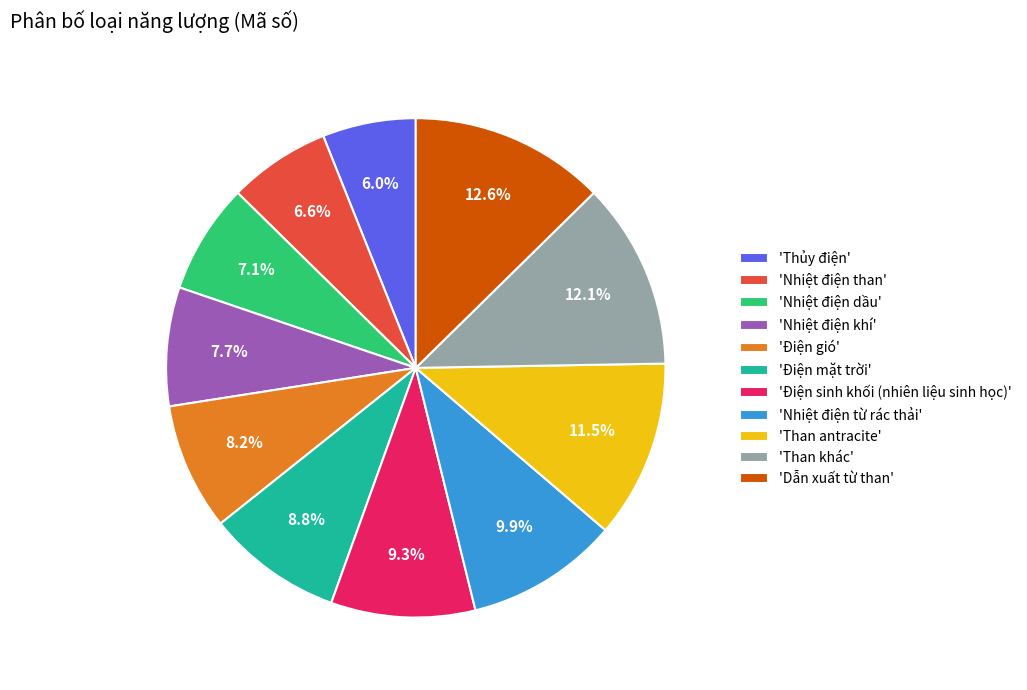

Rank the categories by value from highest to lowest.

'Dẫn xuất từ than', 'Than khác', 'Than antracite', 'Nhiệt điện từ rác thải', 'Điện sinh khối (nhiên liệu sinh học)', 'Điện mặt trời', 'Điện gió', 'Nhiệt điện khí', 'Nhiệt điện dầu', 'Nhiệt điện than', 'Thủy điện'